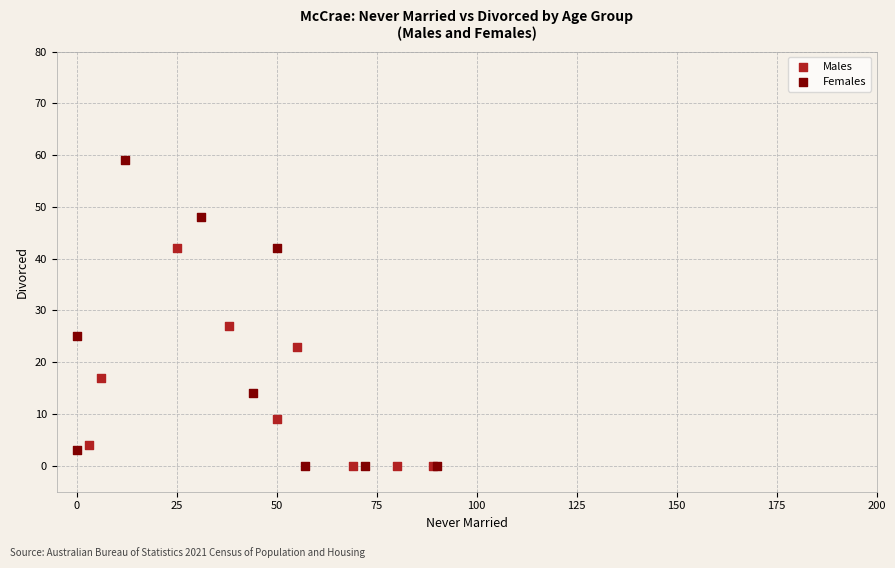

Which series contains the highest Y value?

Females